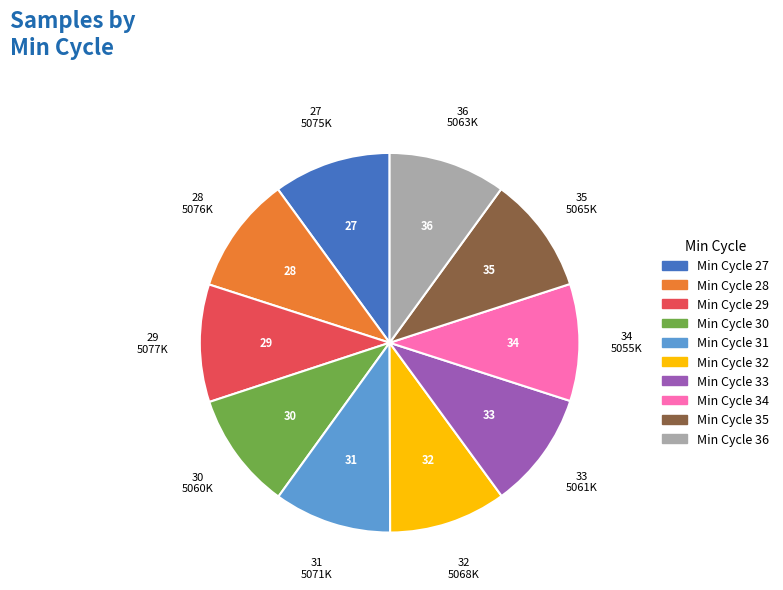

Is there any slice that represents more than half of the pie?

No